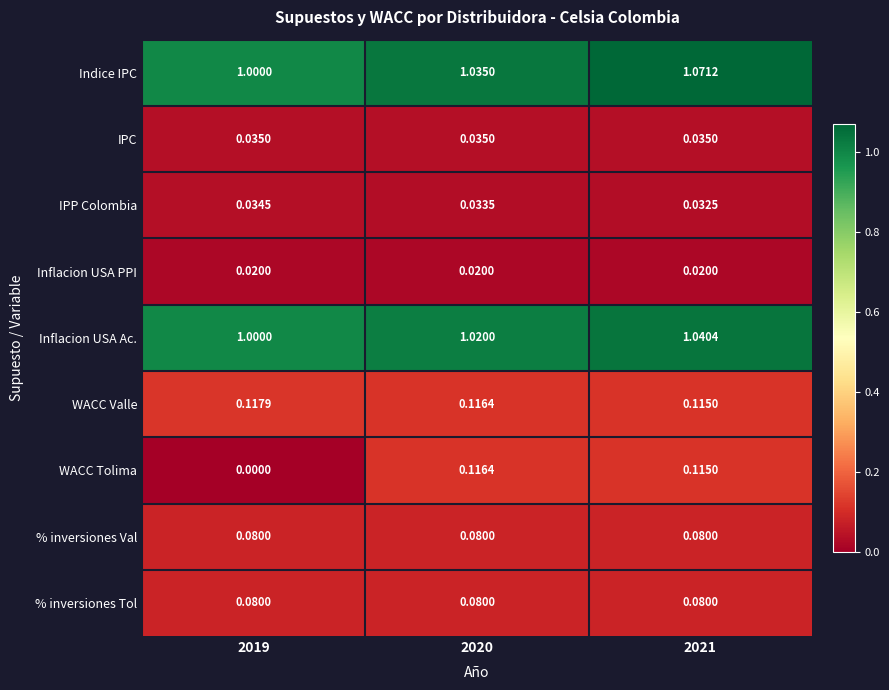

Which label corresponds to the smallest value in the chart?

2019